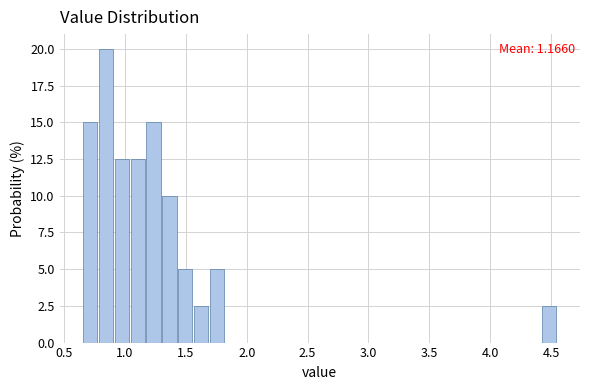

Around what value on the x-axis is the tallest bar? Give the approximate position of its centre, as read against the axis.

0.85